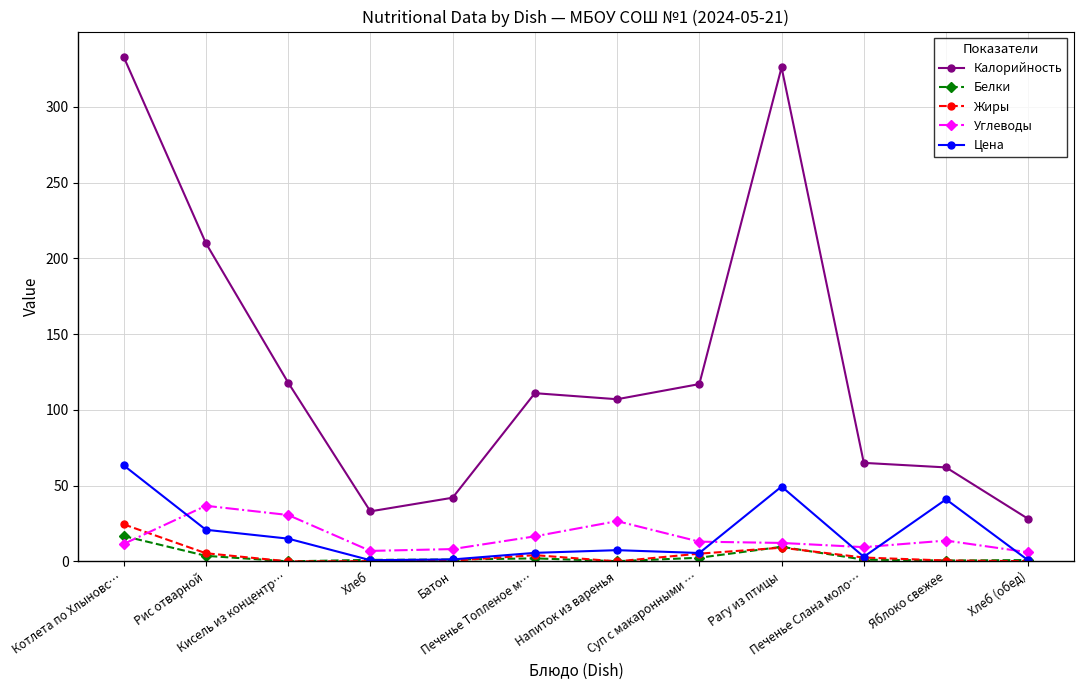

Which series ends up on top after the final intersection of Цена and Белки?

Белки